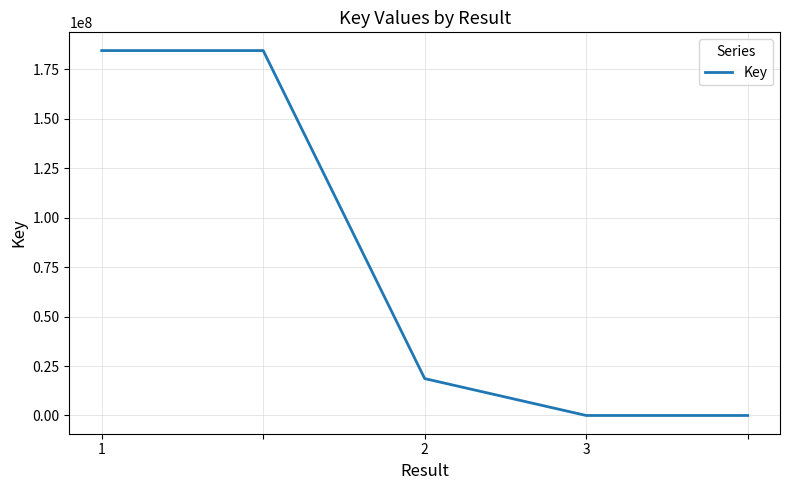

True or false: the data has more than 1 interior local peaks.

False